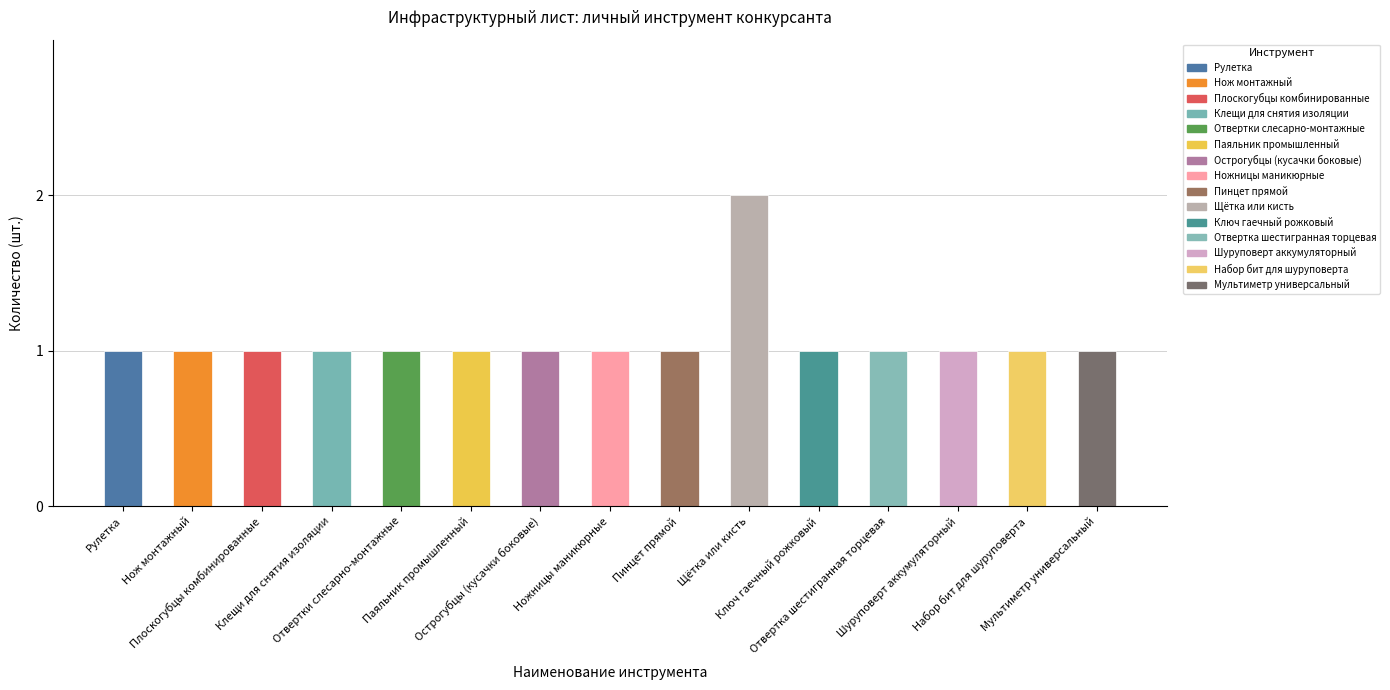

What is the value of the 9th bar from the left?

1